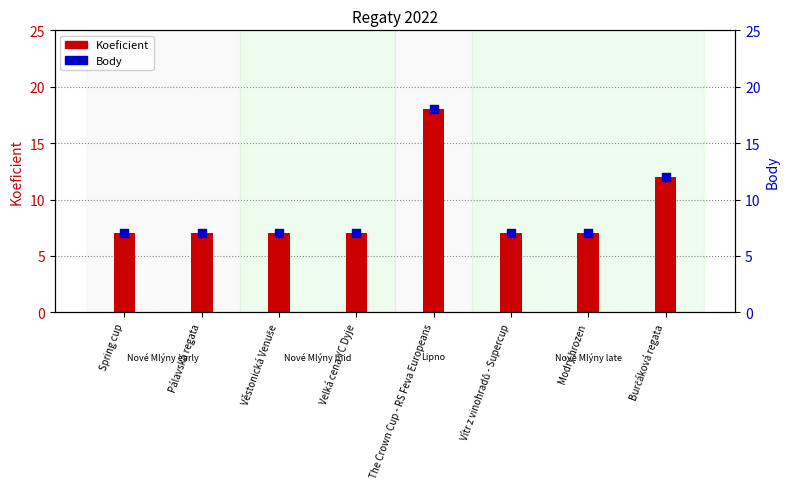

Which series has the largest Y range (max minus min)?

Koeficient